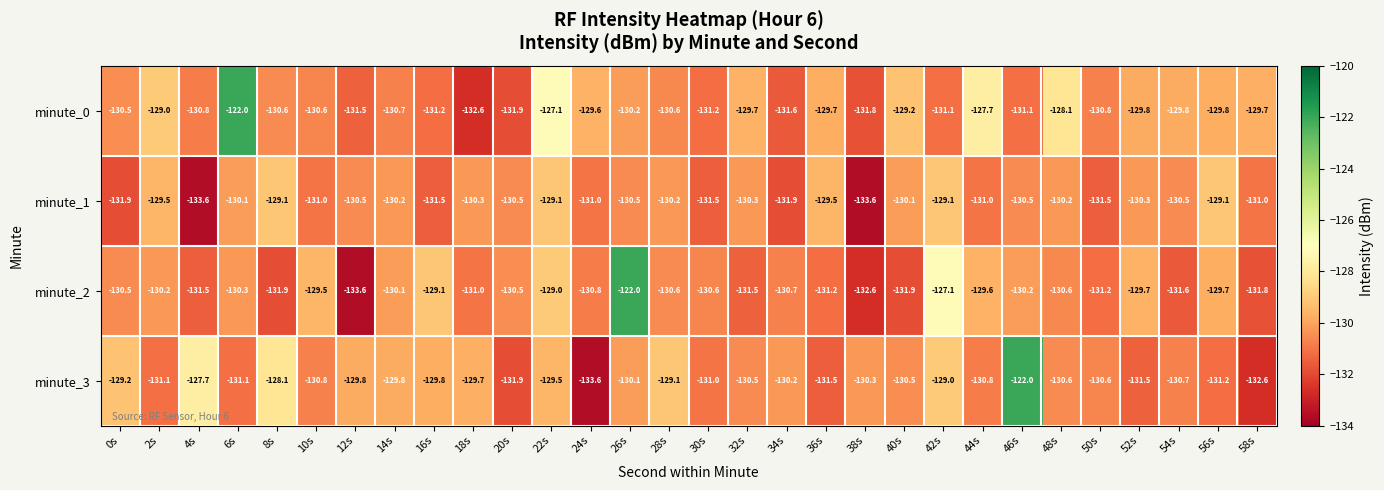

What is the sum of all minute_2 values?

-3910.6